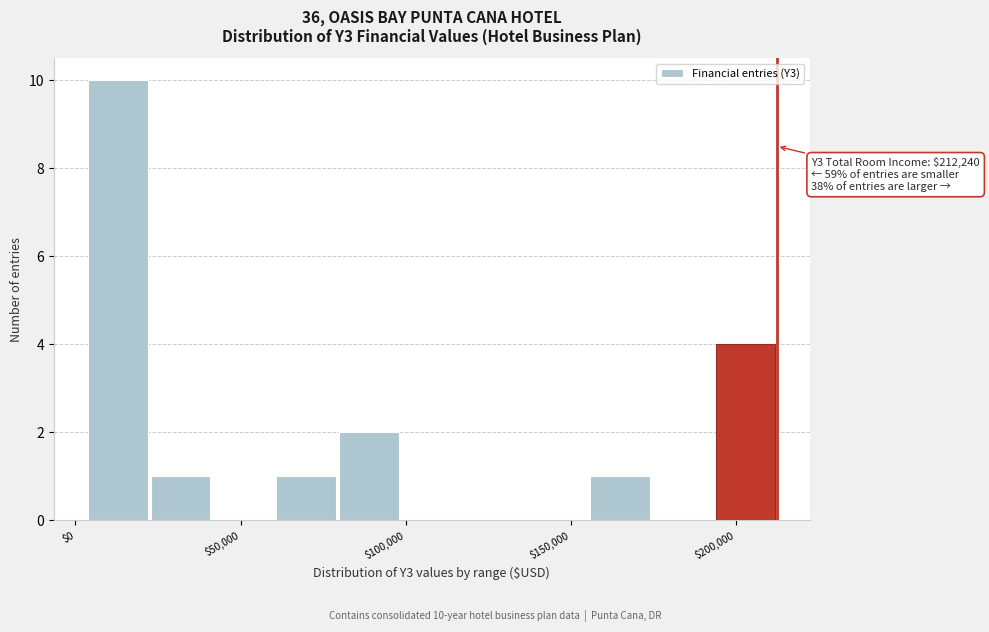

Around what value on the x-axis is the tallest bar? Give the approximate position of its centre, as read against the axis.

15000